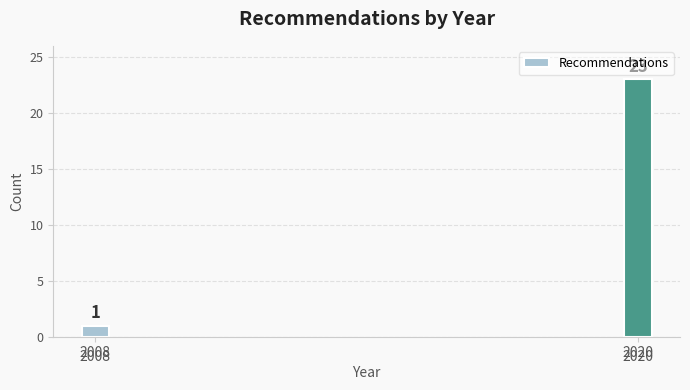

Reading left to right, what are all the values shown in this chart?

1	23